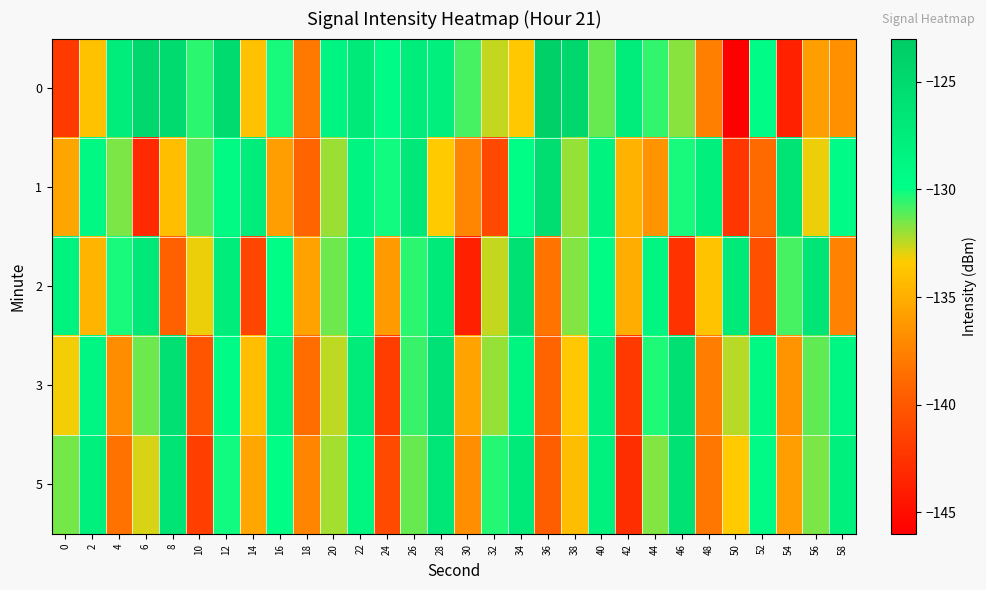

Rank the series by their maximum value, from lowest to highest.

5, 2, 3, 1, 0